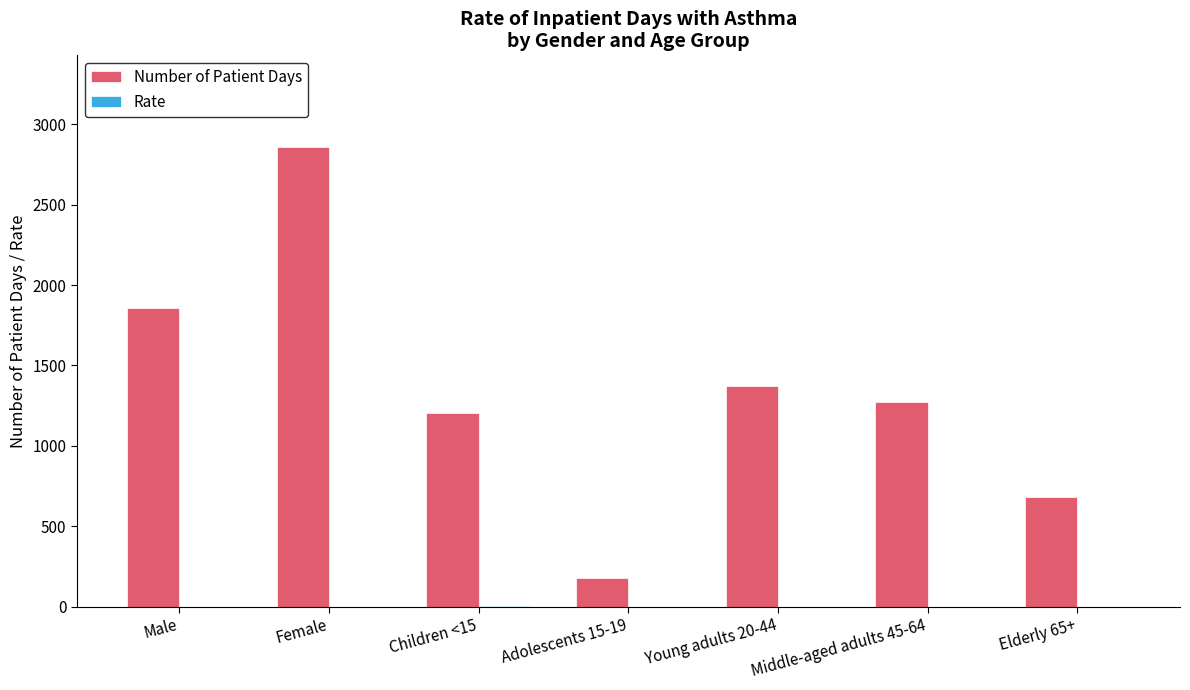

The value of Number of Patient Days at Young adults 20-44 is 547.2. True or false?

False